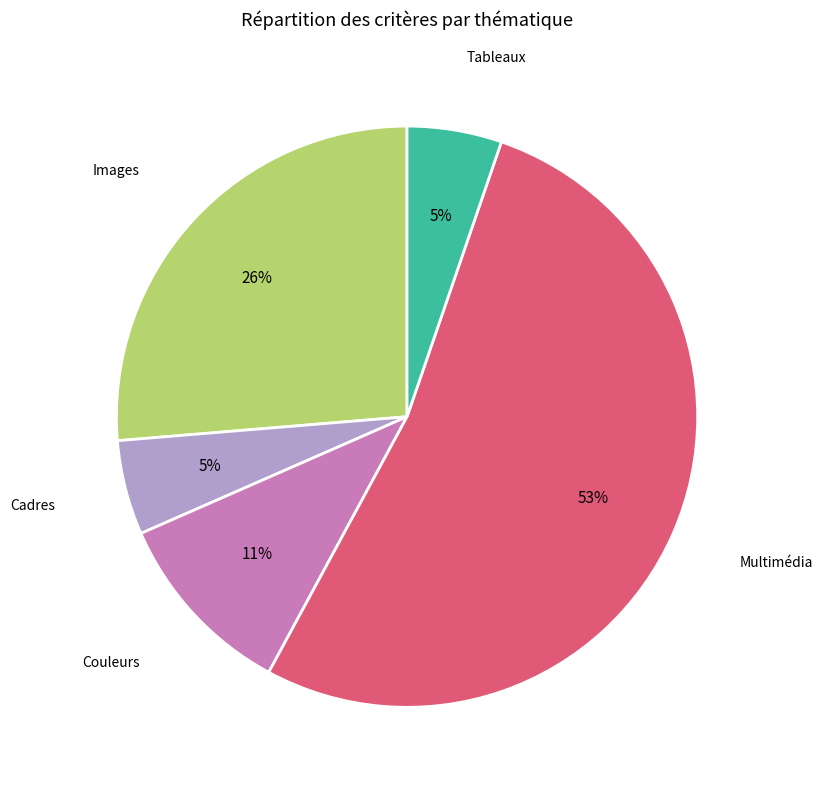

Combined, do Multimédia and Tableaux account for over 50%?

Yes